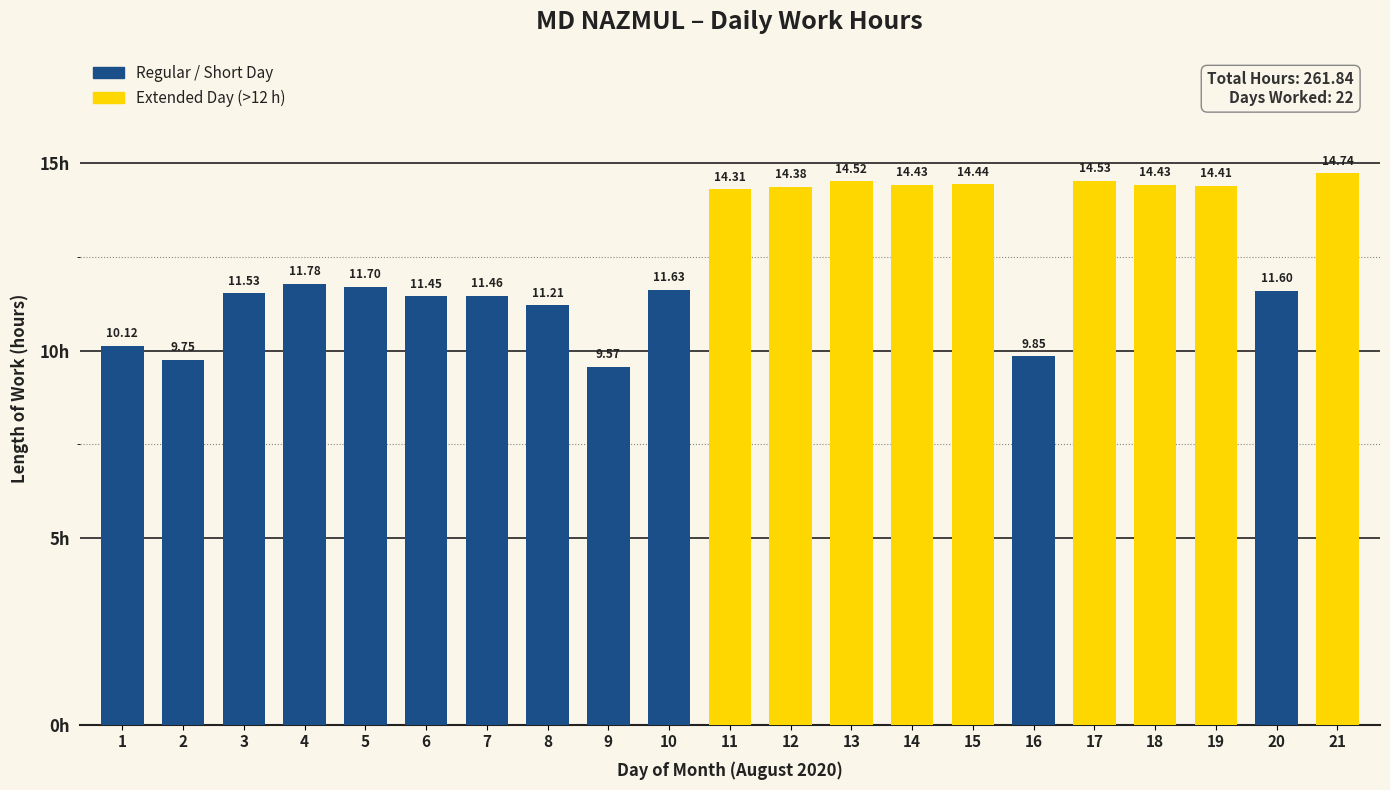

What is the difference between the maximum and minimum values?

5.2